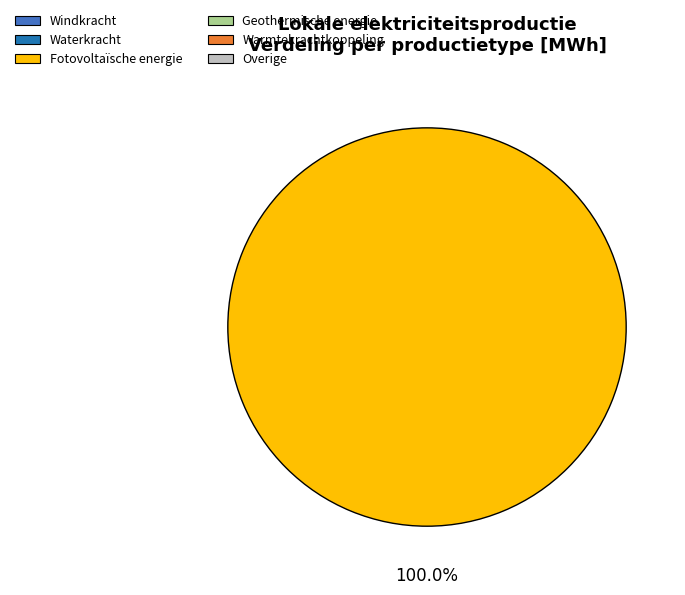

Is there a majority slice in this chart?

Yes